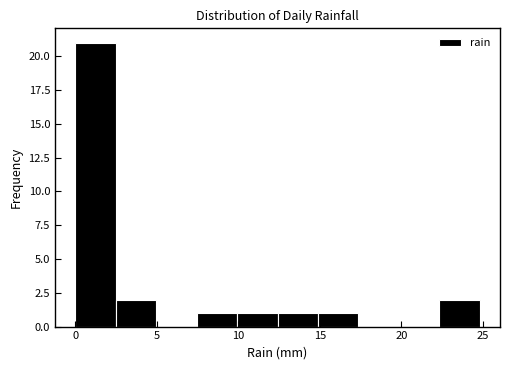

Reading left to right, transcribe this chart: for each bar, give the range it covers on the x-axis and its height. Neither the bar edges nor the heights are printed on the chart, so give them approximately, as read against the axes.

0.0 to 2.5: 21
2.5 to 5.0: 2
5.0 to 7.5: 0
7.5 to 10.0: 1
10.0 to 12.5: 1
12.5 to 15.0: 1
15.0 to 17.5: 1
17.5 to 20.0: 0
20.0 to 22.5: 0
22.5 to 25.0: 2